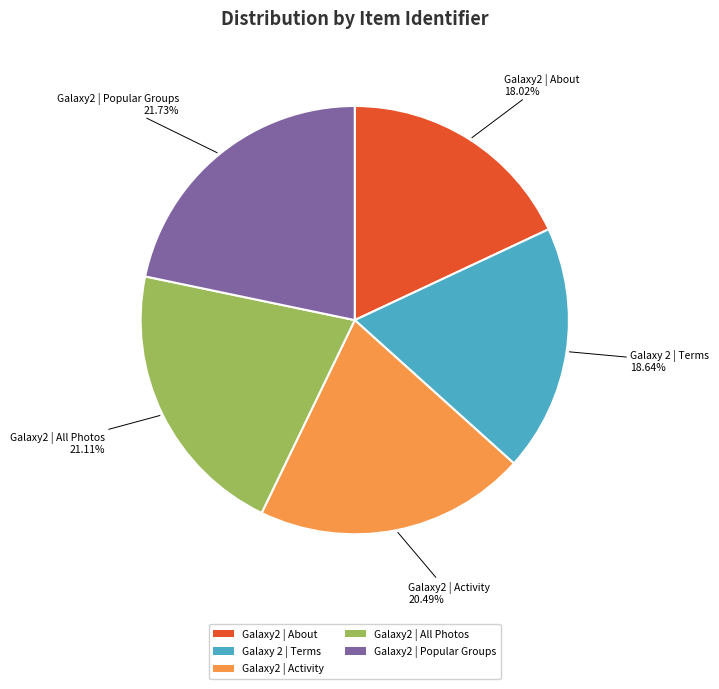

Combined, what portion of the pie is Galaxy2 | Activity and Galaxy2 | All Photos?

41.6%